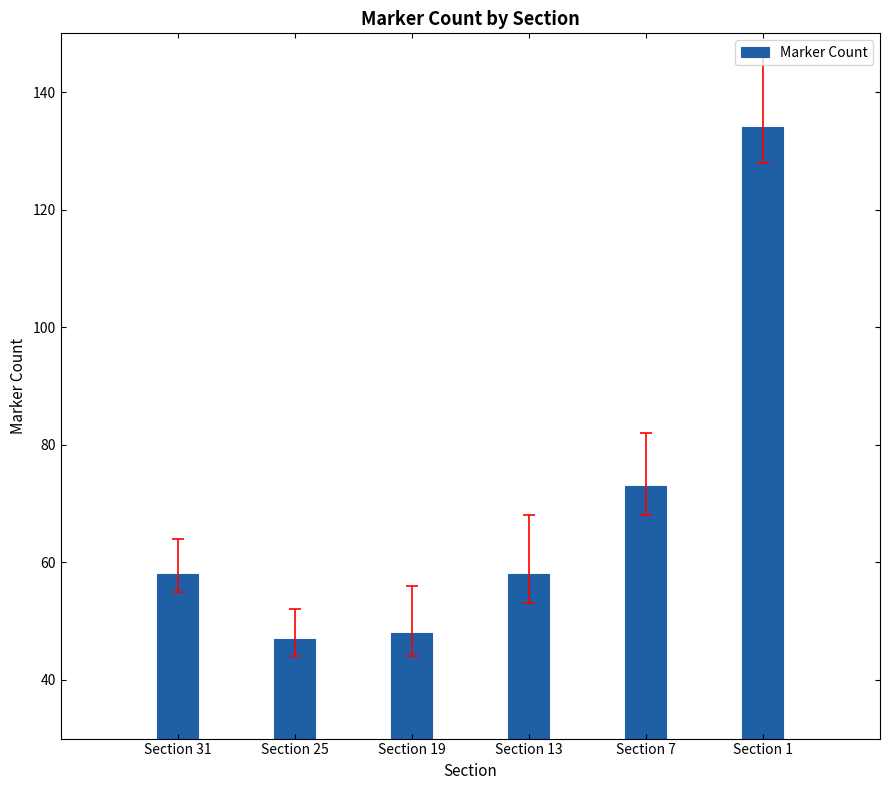

How many categories are shown in the chart?

6